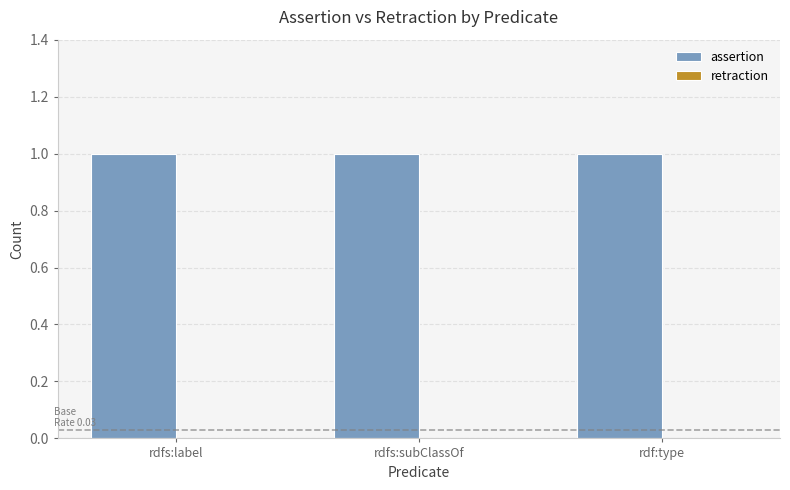

Is it true that assertion equals 1 at rdfs:subClassOf?

True